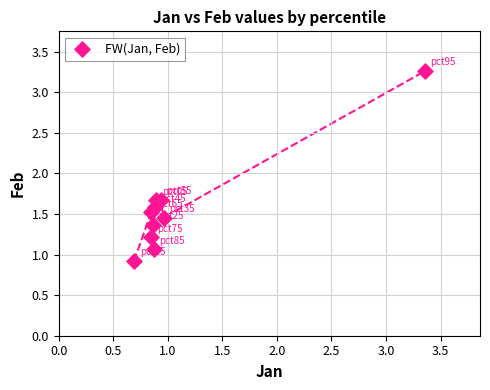

What is the range of X values (max minus min)?

2.7